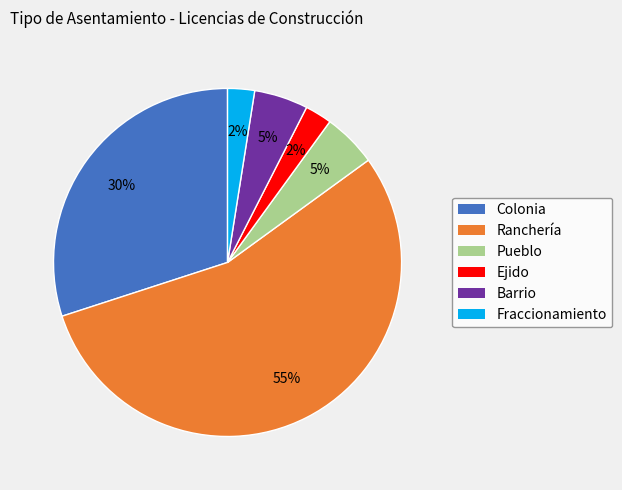

Which has a higher value, Fraccionamiento or Barrio?

Barrio